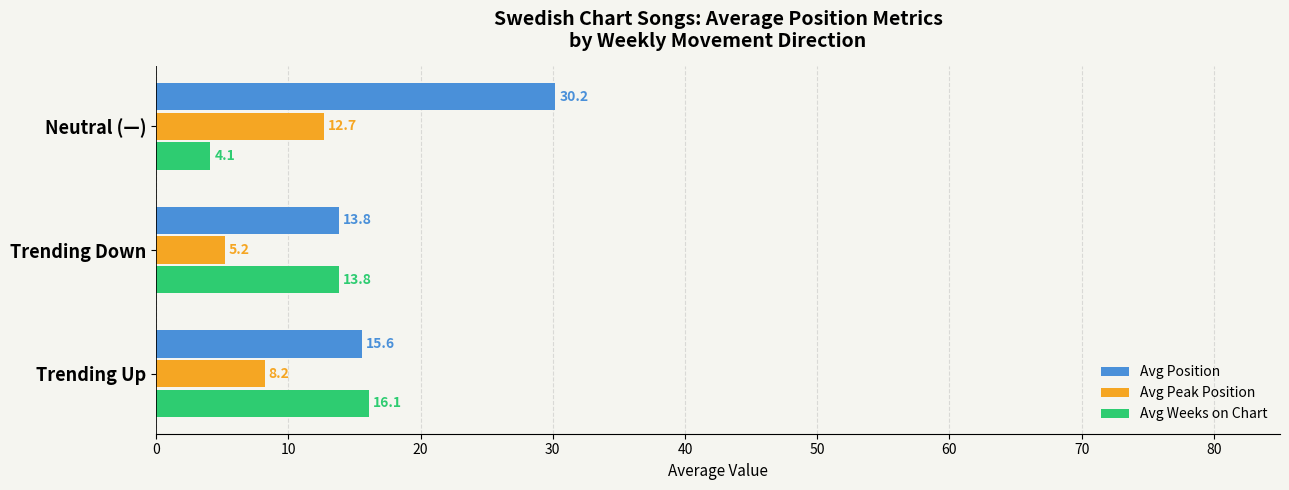

What is the difference between the highest and lowest values at Trending Up?

7.9